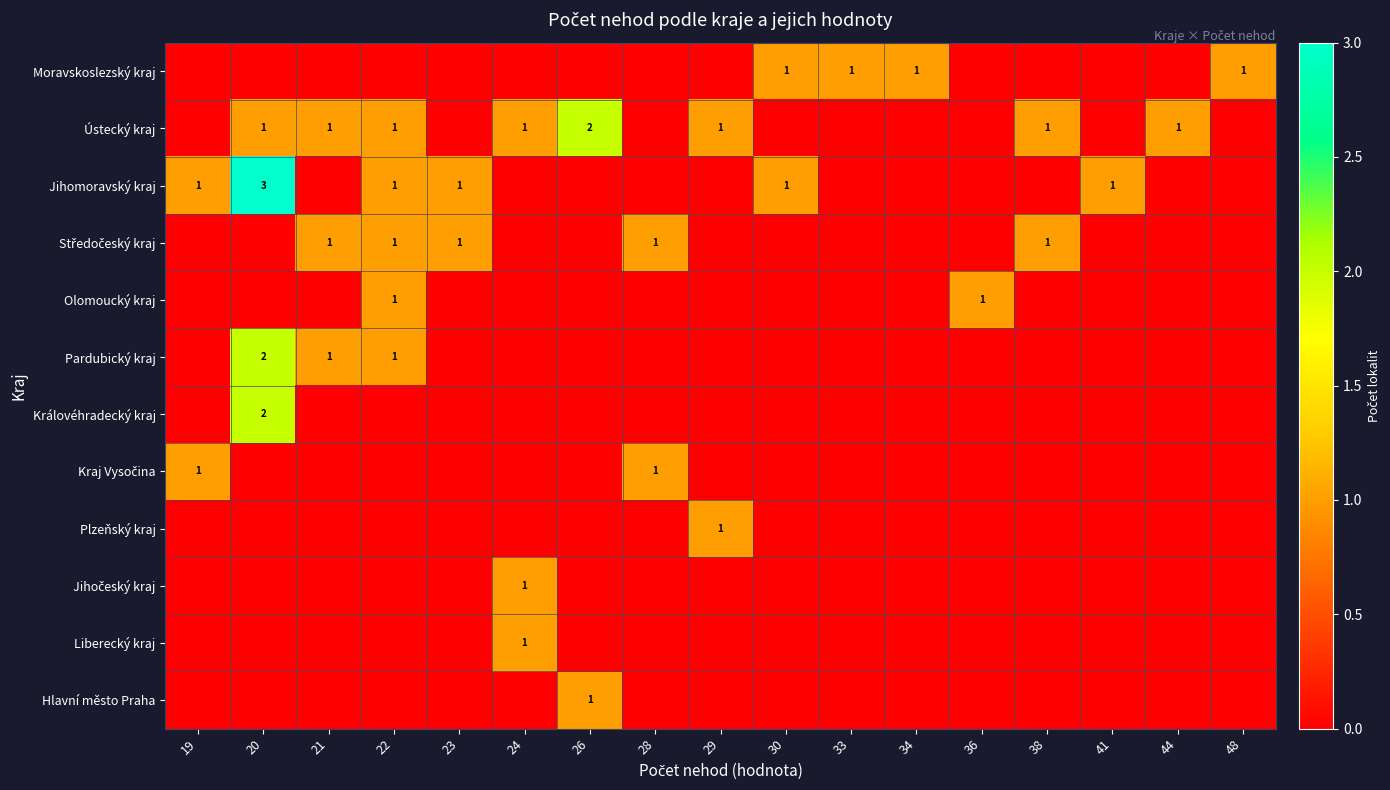

The value of Olomoucký kraj at 22 is 1. True or false?

True